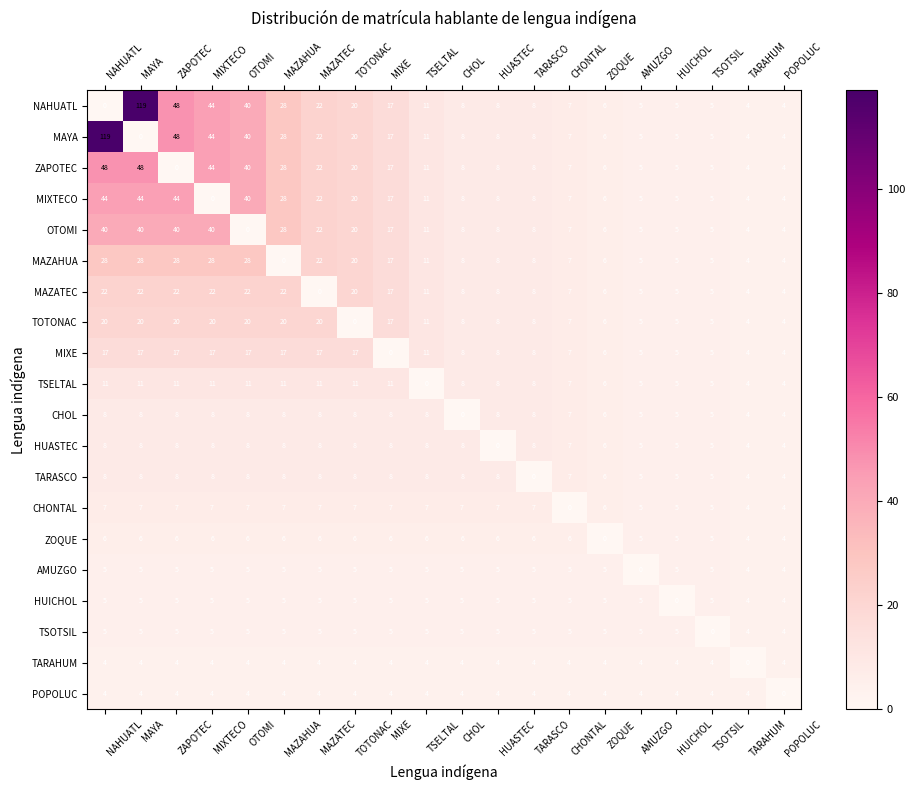

What is the difference between the MAZAHUA values at CHONTAL and MIXE?

10